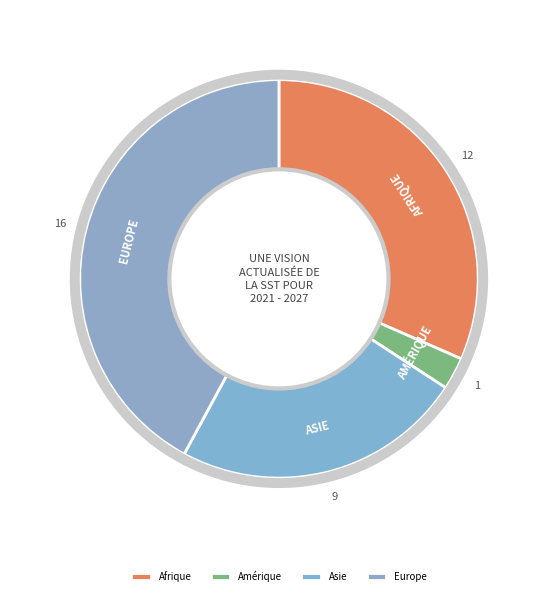

Which category has the smallest portion of the pie?

Amérique